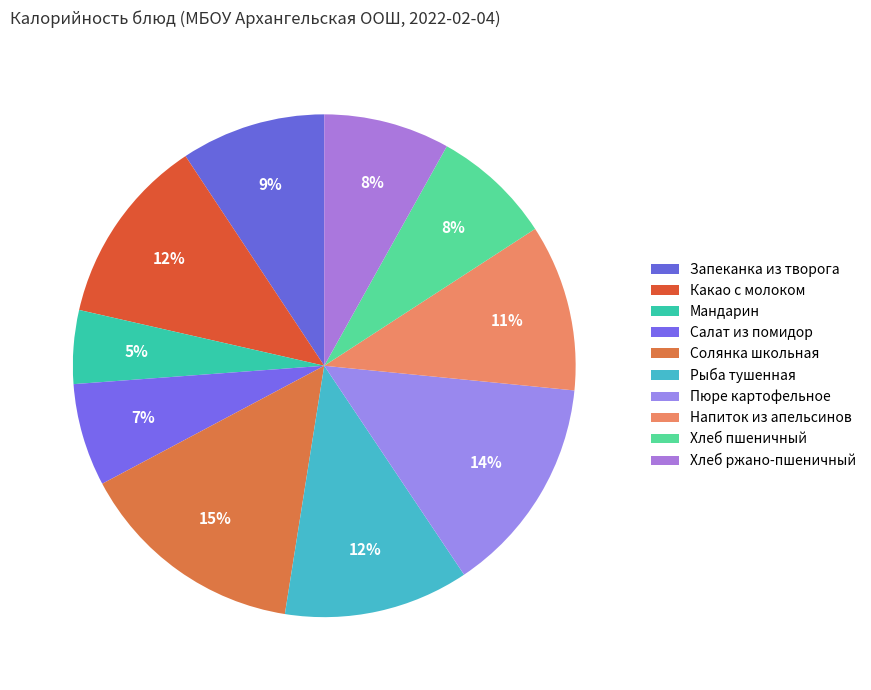

How many slices are in this pie chart?

10